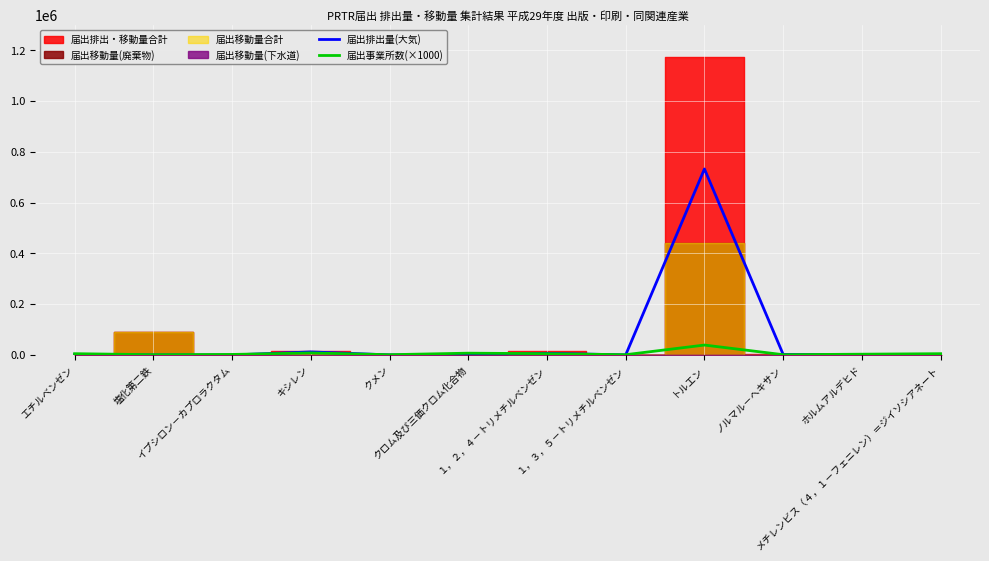

What is the sum of all 届出排出量(大気) values?

756836